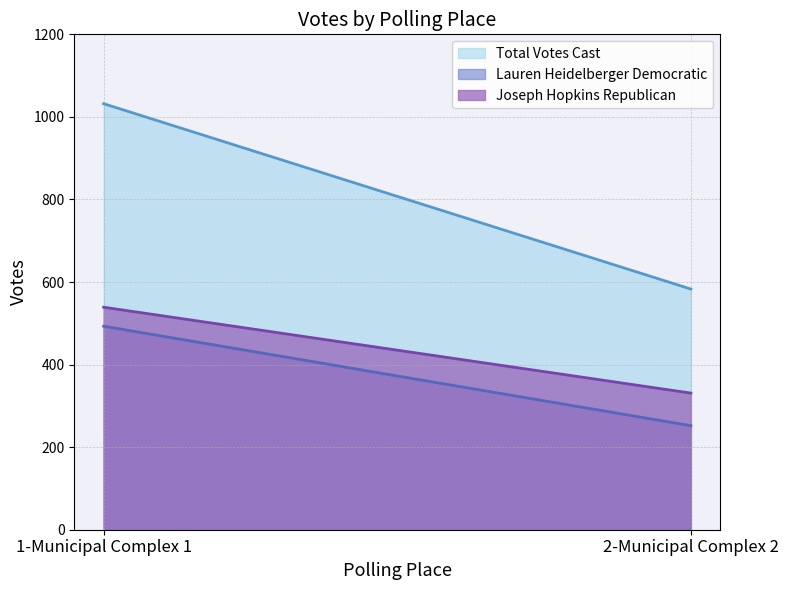

Read the Lauren Heidelberger Democratic value at 2-Municipal Complex 2, to the nearest 5.

250